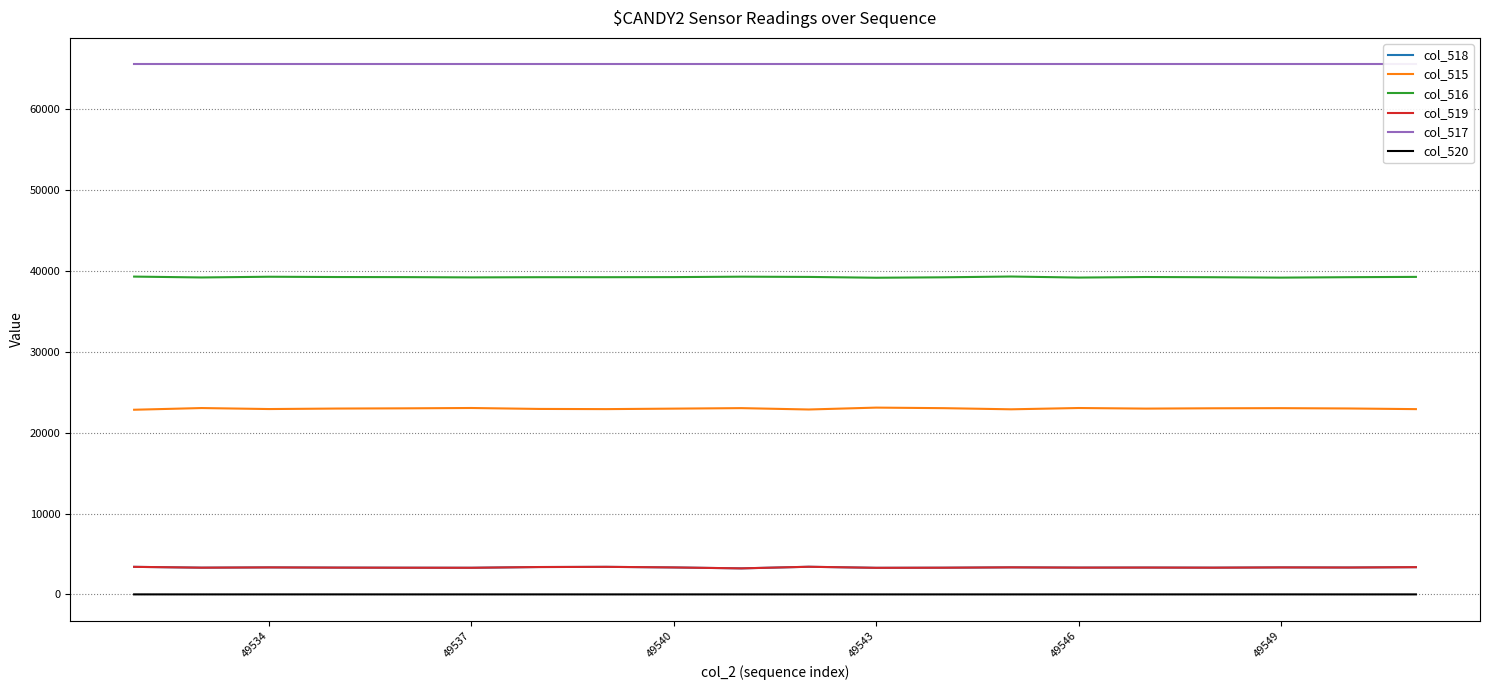

The value of col_518 at 49537 is 5675. True or false?

False